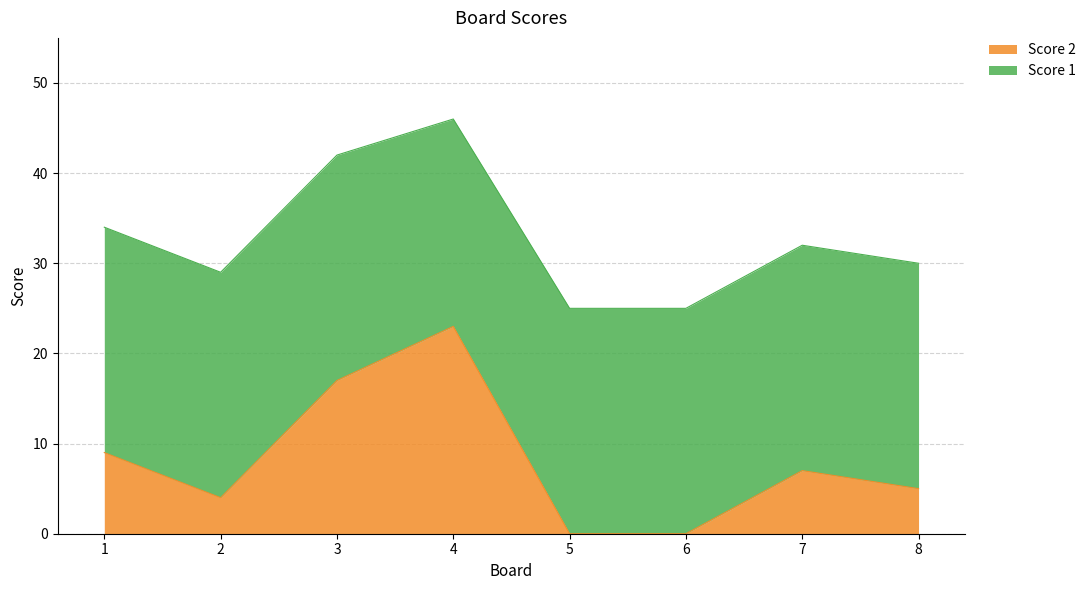

Reading left to right, what are all the values shown in this chart?

1=9	2=4	3=17	4=23	5=0	6=0	7=7	8=5